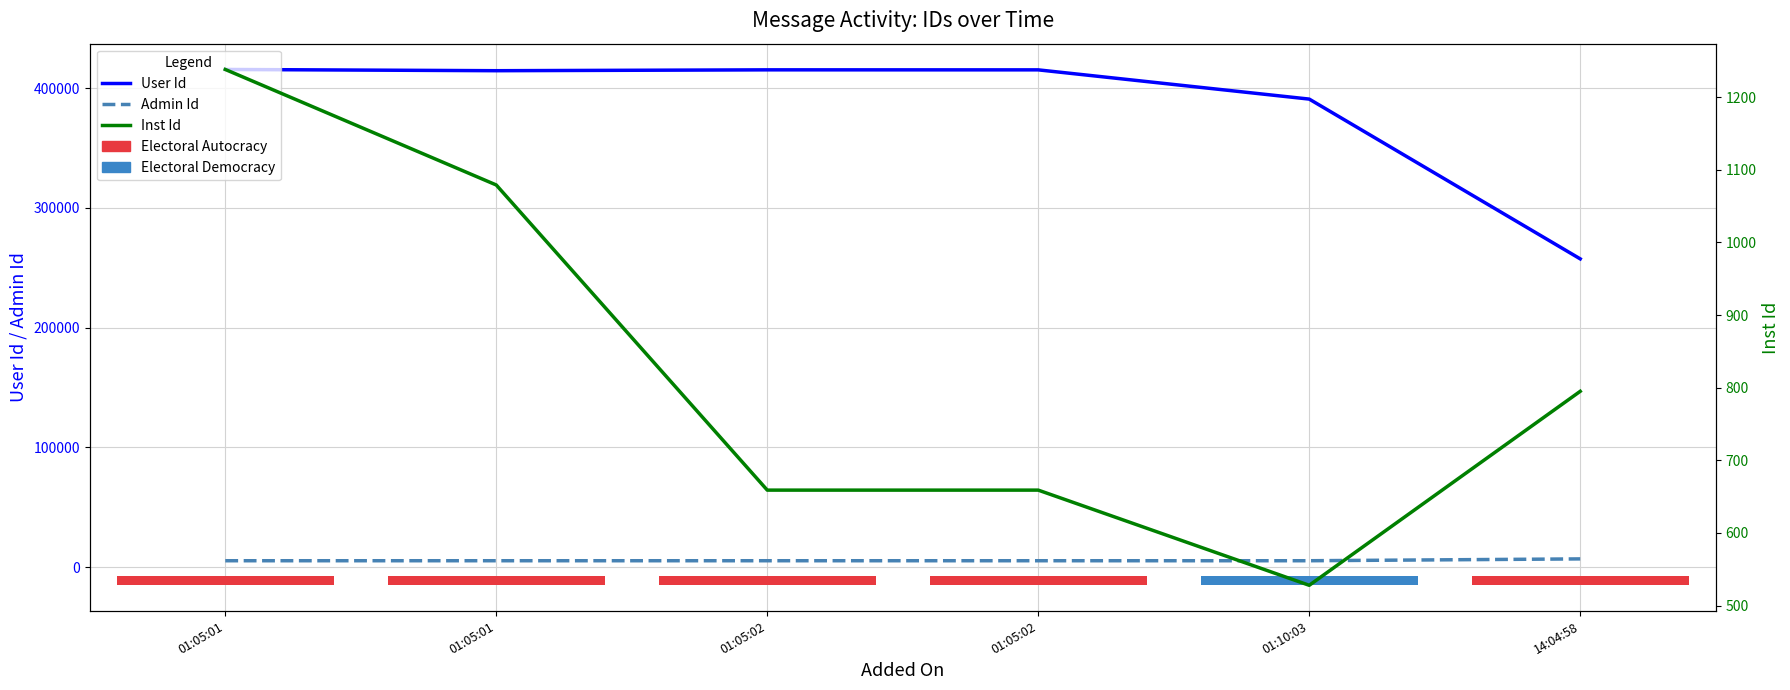

How many groups of bars are there?

6